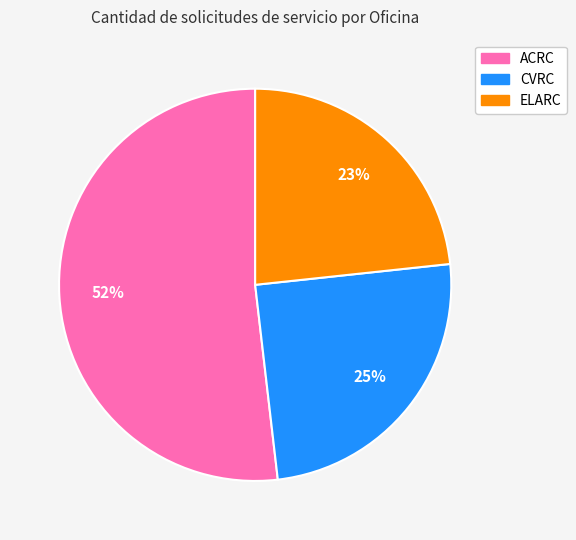

Count the number of slices in the pie.

3